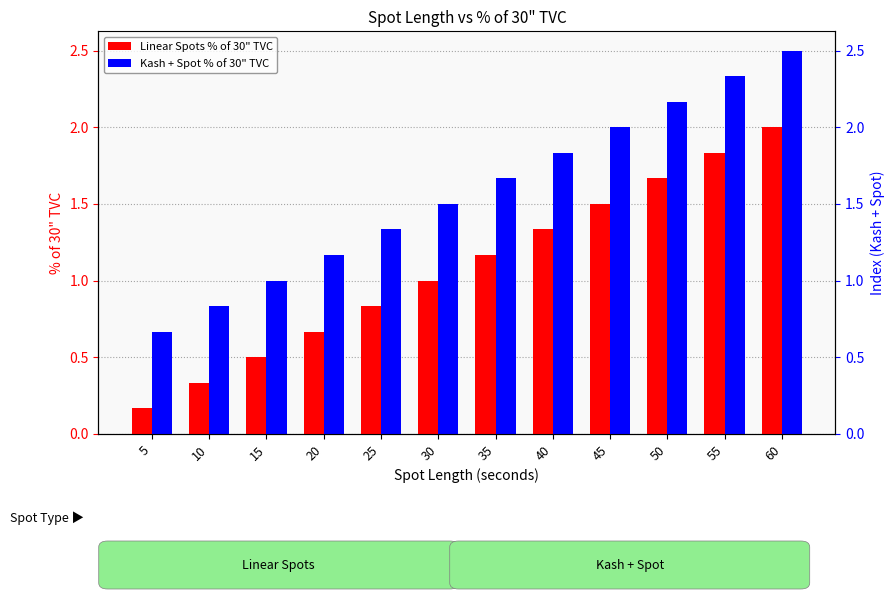

Read the Linear Spots % of 30" TVC value at 50.

1.7